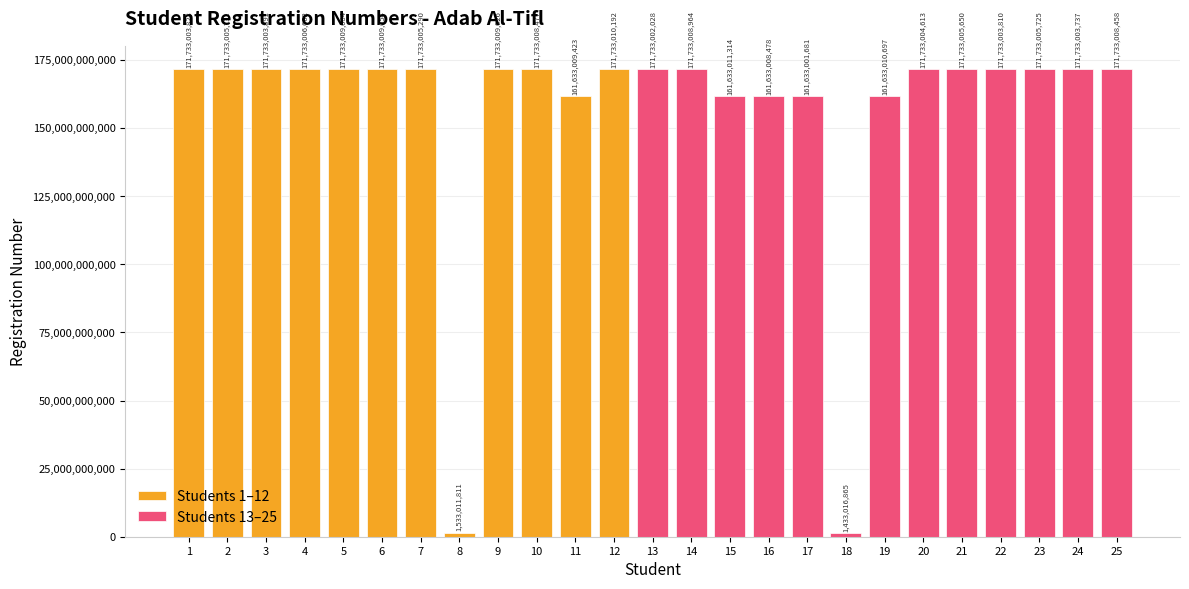

What is the lowest value of the Students 1–12 series?

1533011811